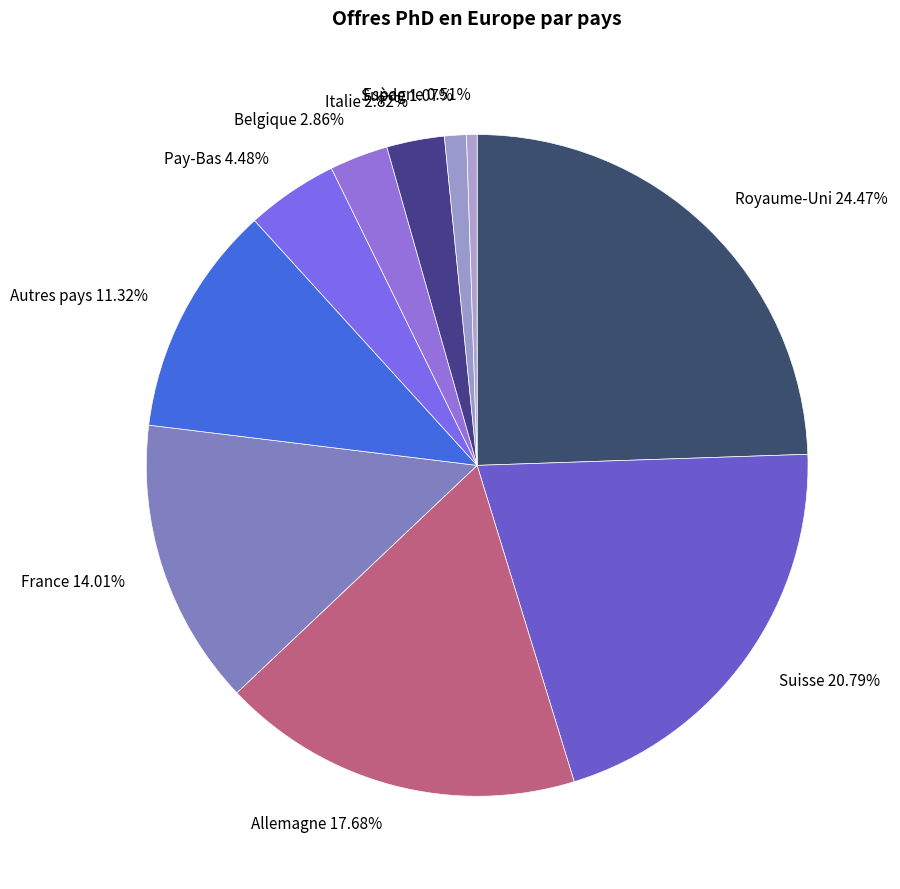

Which category has the biggest portion of the pie?

Royaume-Uni